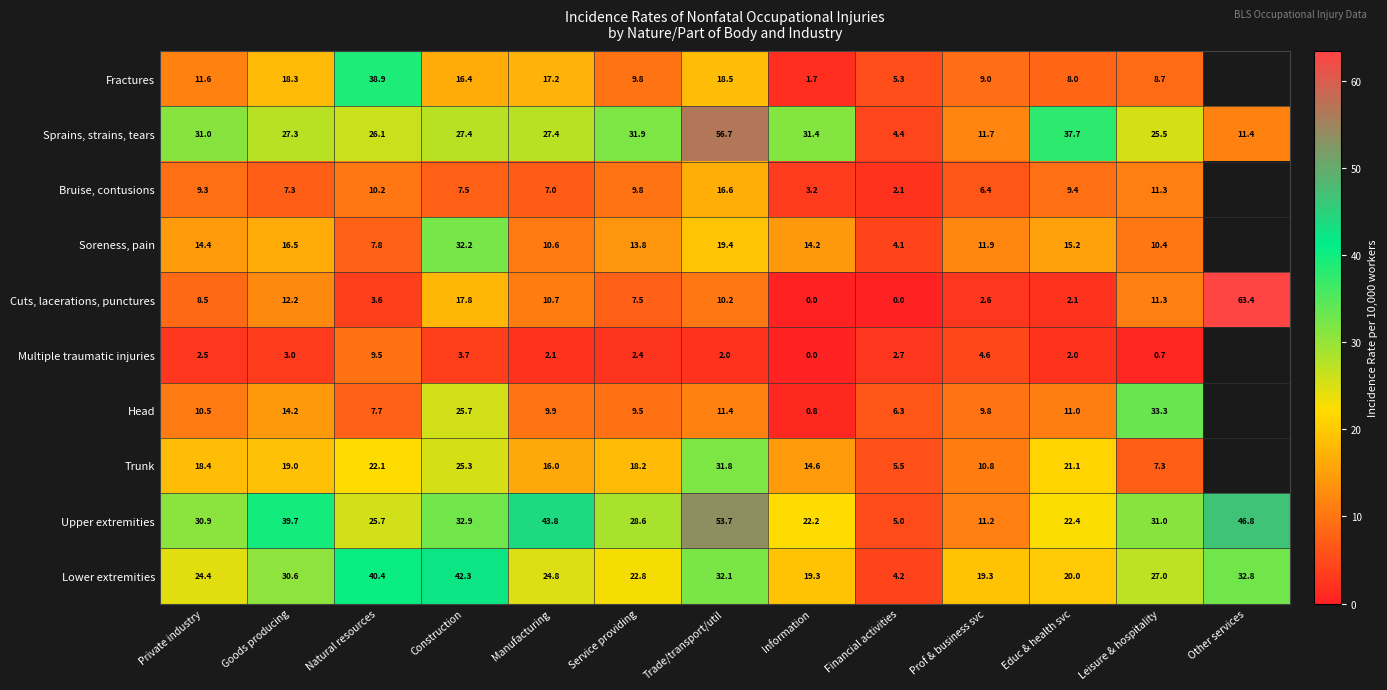

How many data points in Lower extremities are less than 24?

5